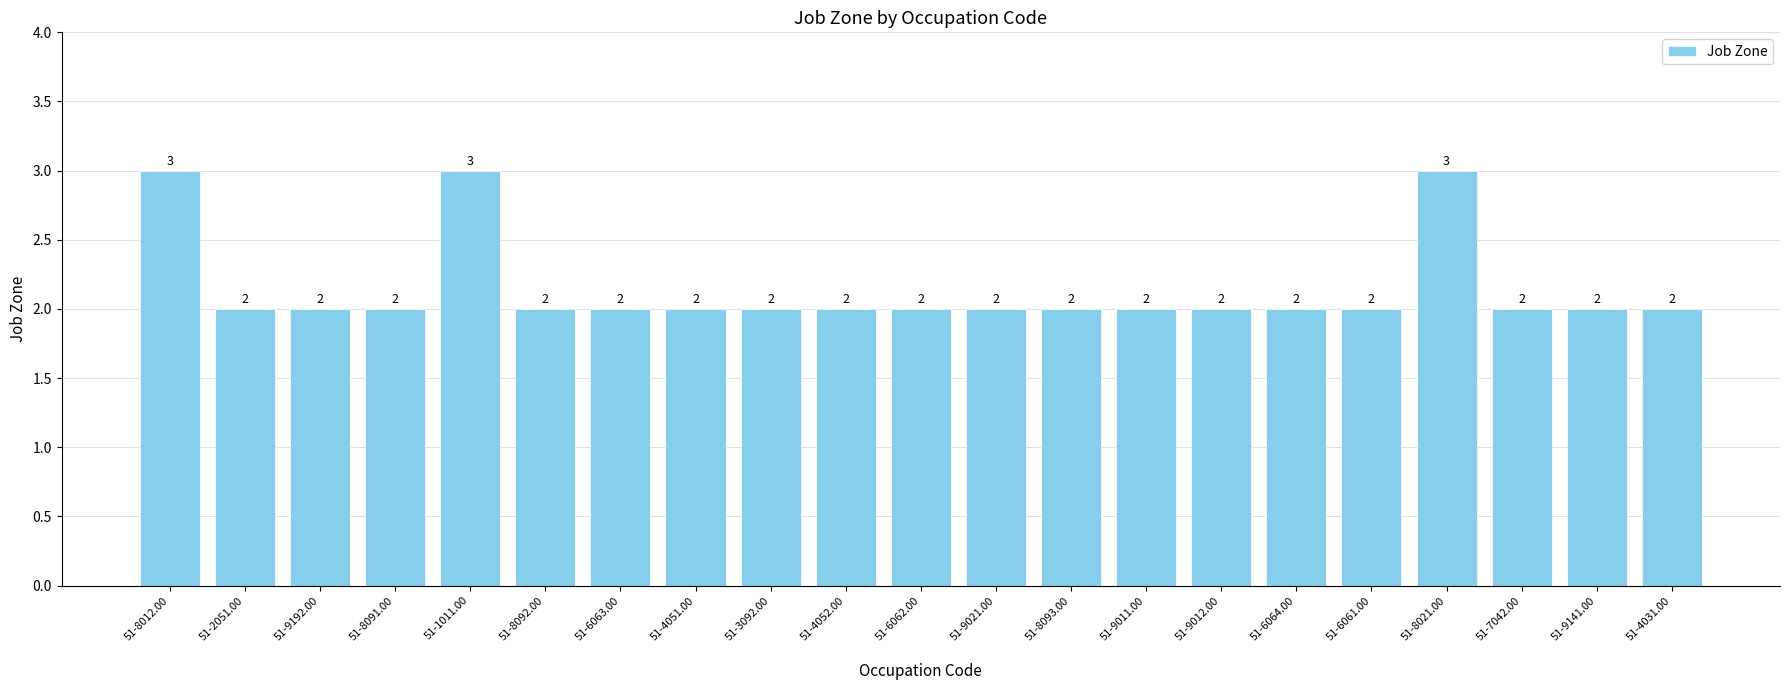

What is the smallest value displayed?

2